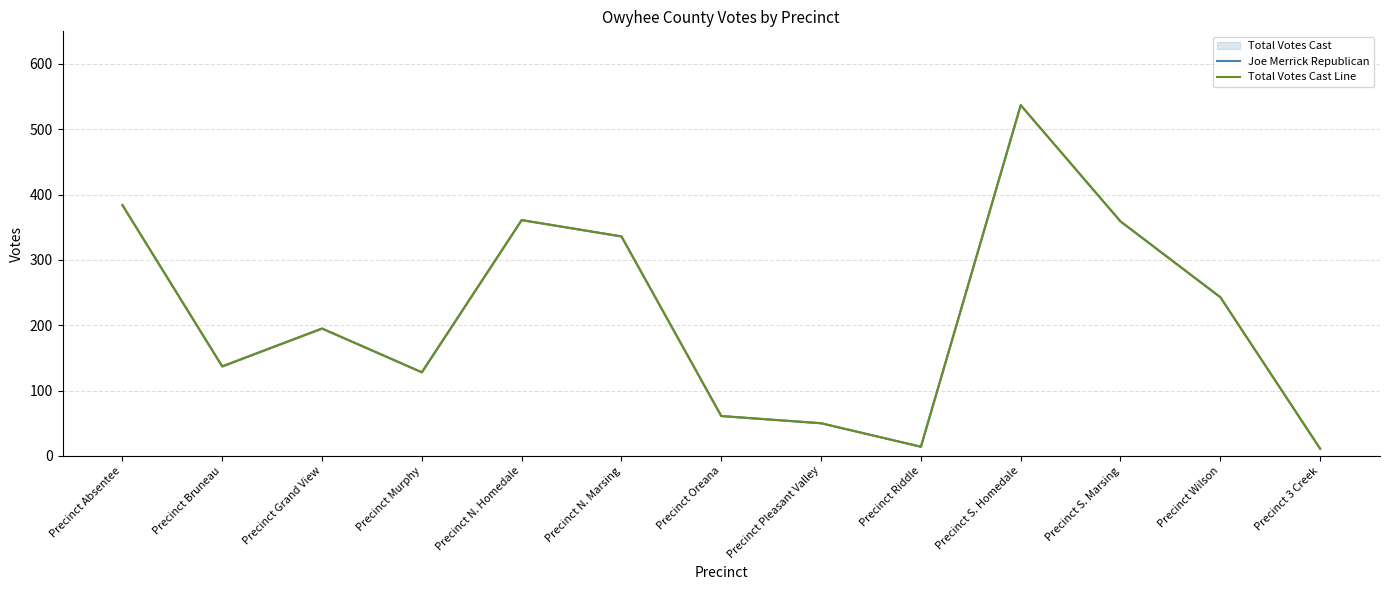

At which label does Total Votes Cast Line reach its peak?

Precinct S. Homedale